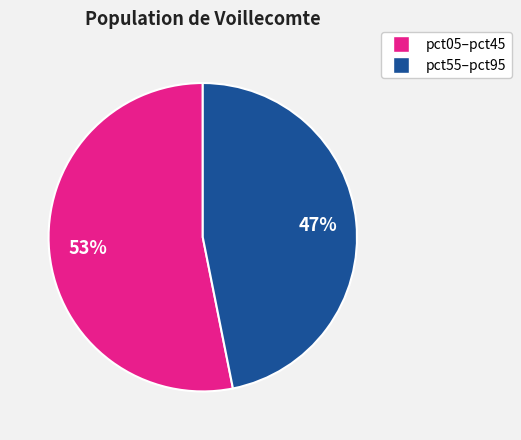

How many slices are in this pie chart?

2